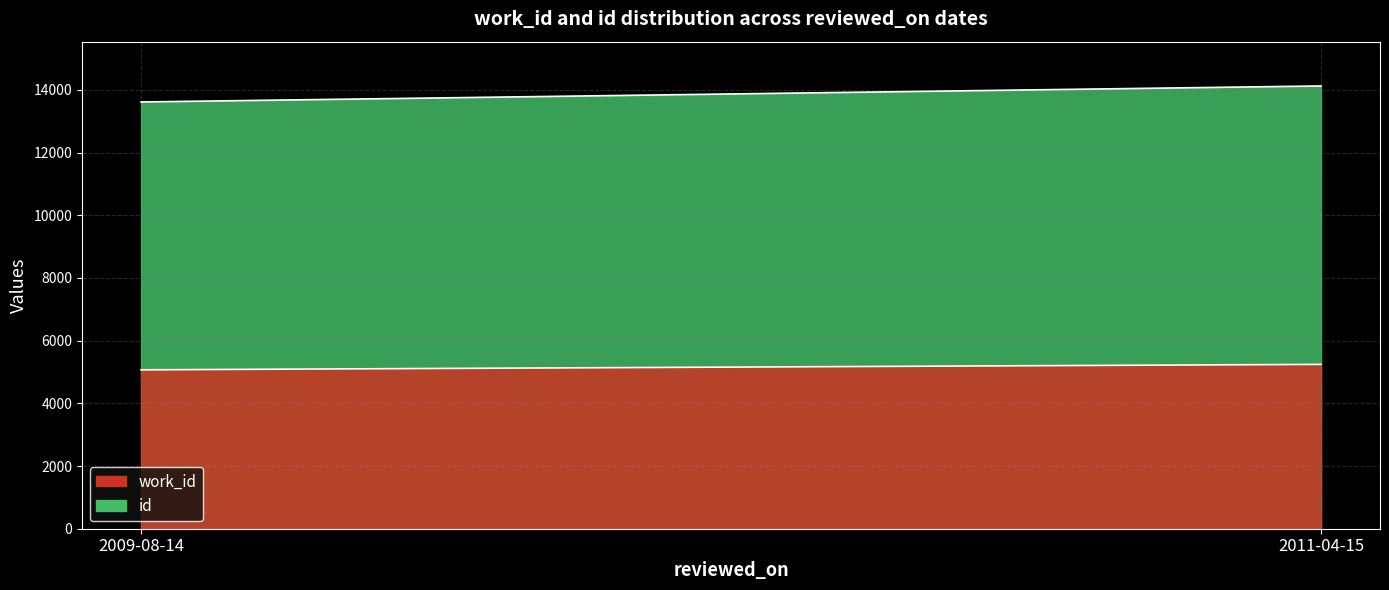

At which category is the sum across all series the highest?

2011-04-15